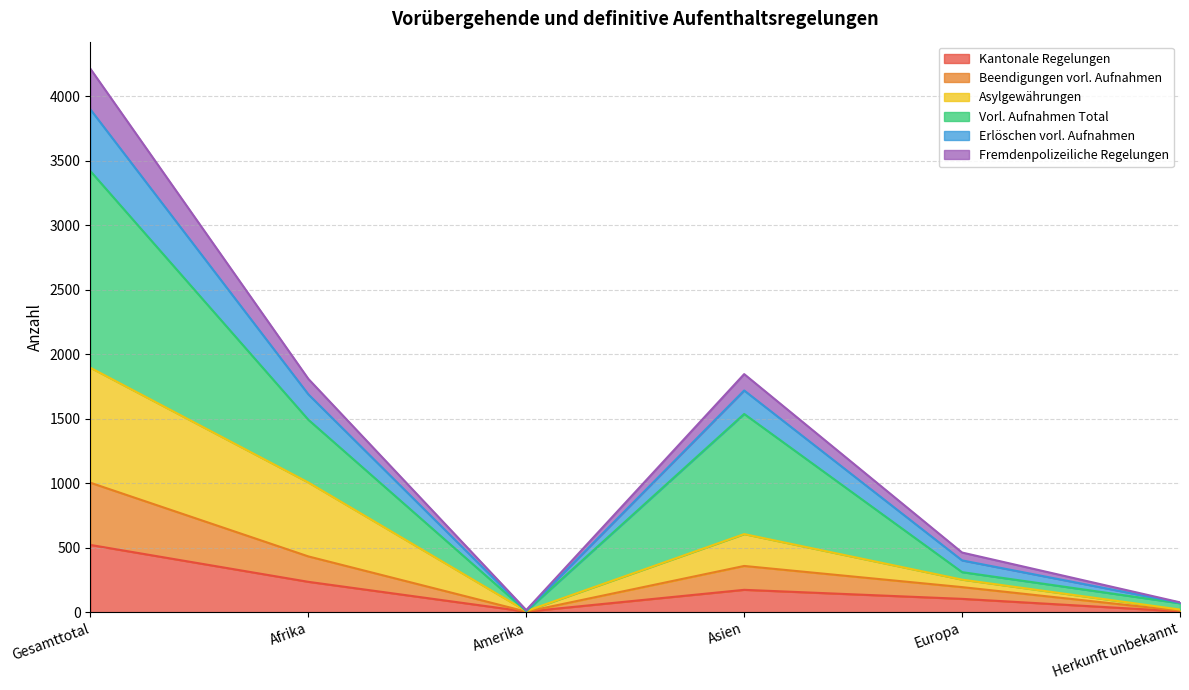

At which category is the sum across all series the highest?

Gesamttotal